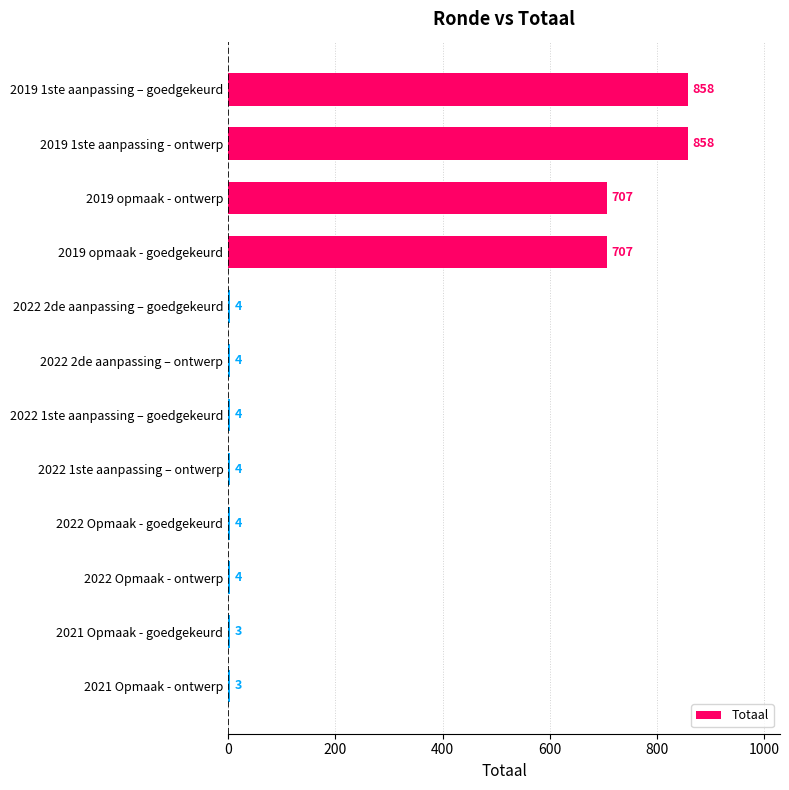

What is the maximum value shown in the chart?

858